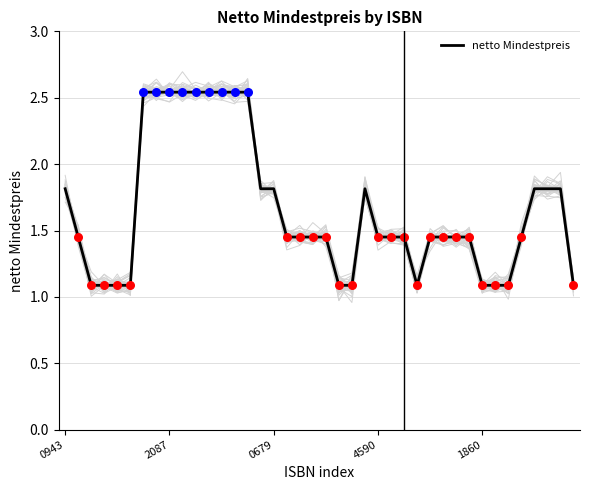

Which has a higher value, 12 or 24?

12